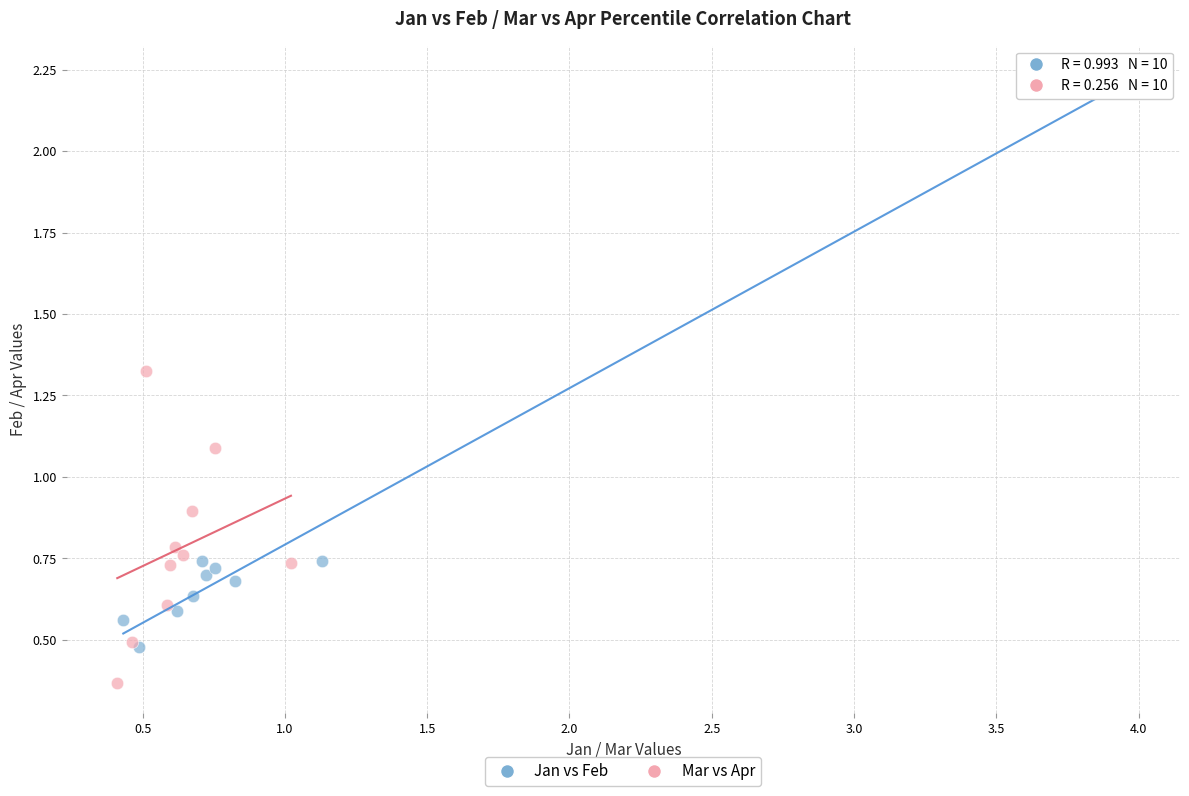

Which series reaches the minimum Y coordinate?

Mar vs Apr